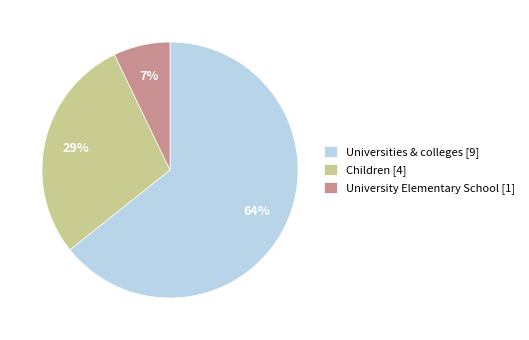

Between University Elementary School [1] and Universities & colleges [9], which is larger?

Universities & colleges [9]